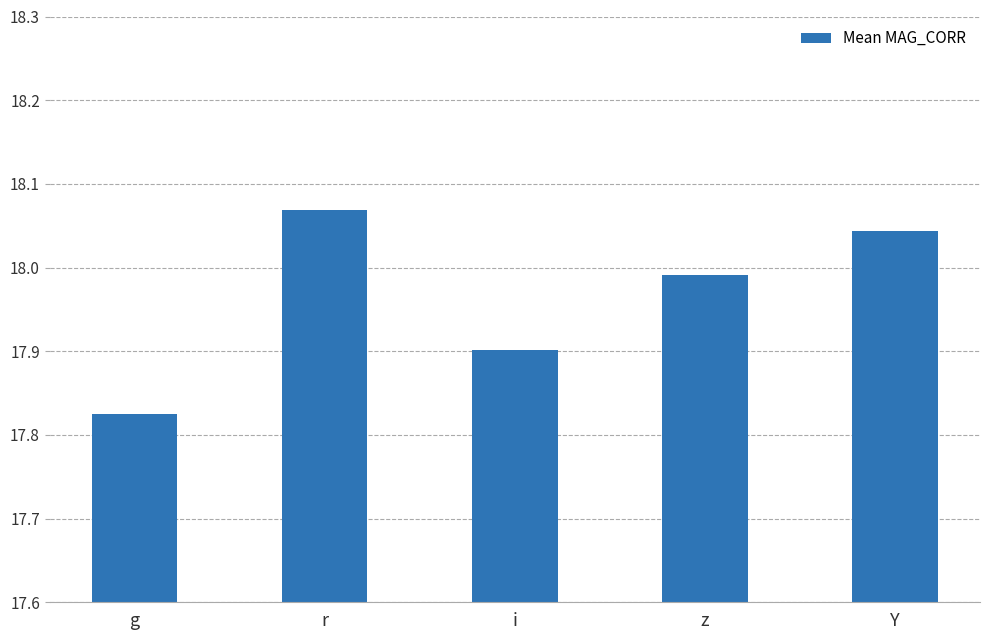

List the labels in order of value, largest first.

r, Y, z, i, g